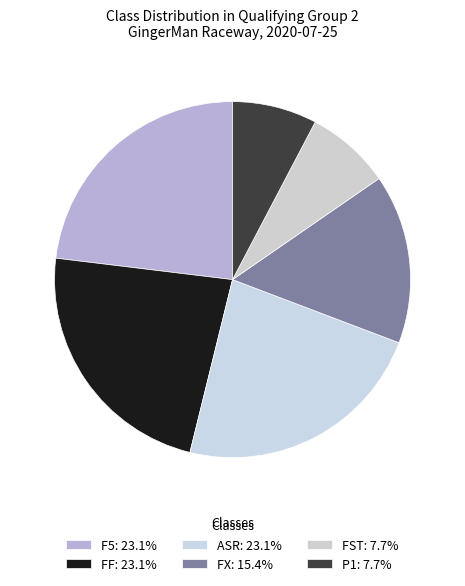

What is the change in value from F5 to FX?

-1